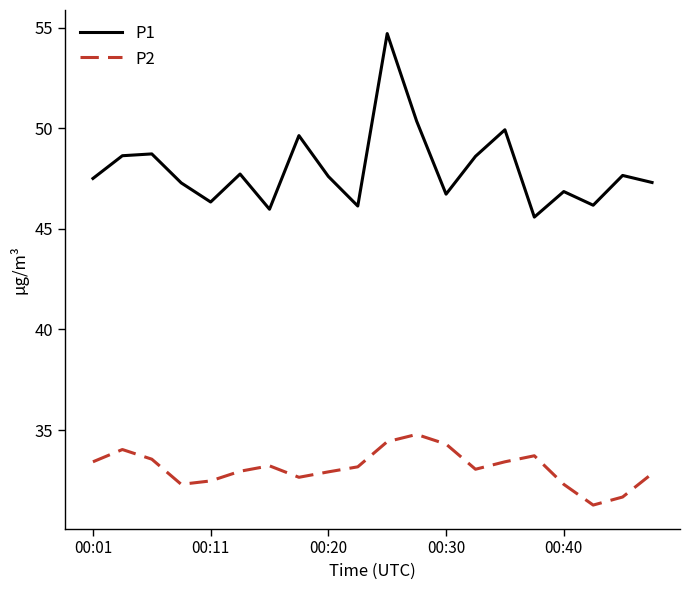

What is the lowest value of the P1 series?

45.6